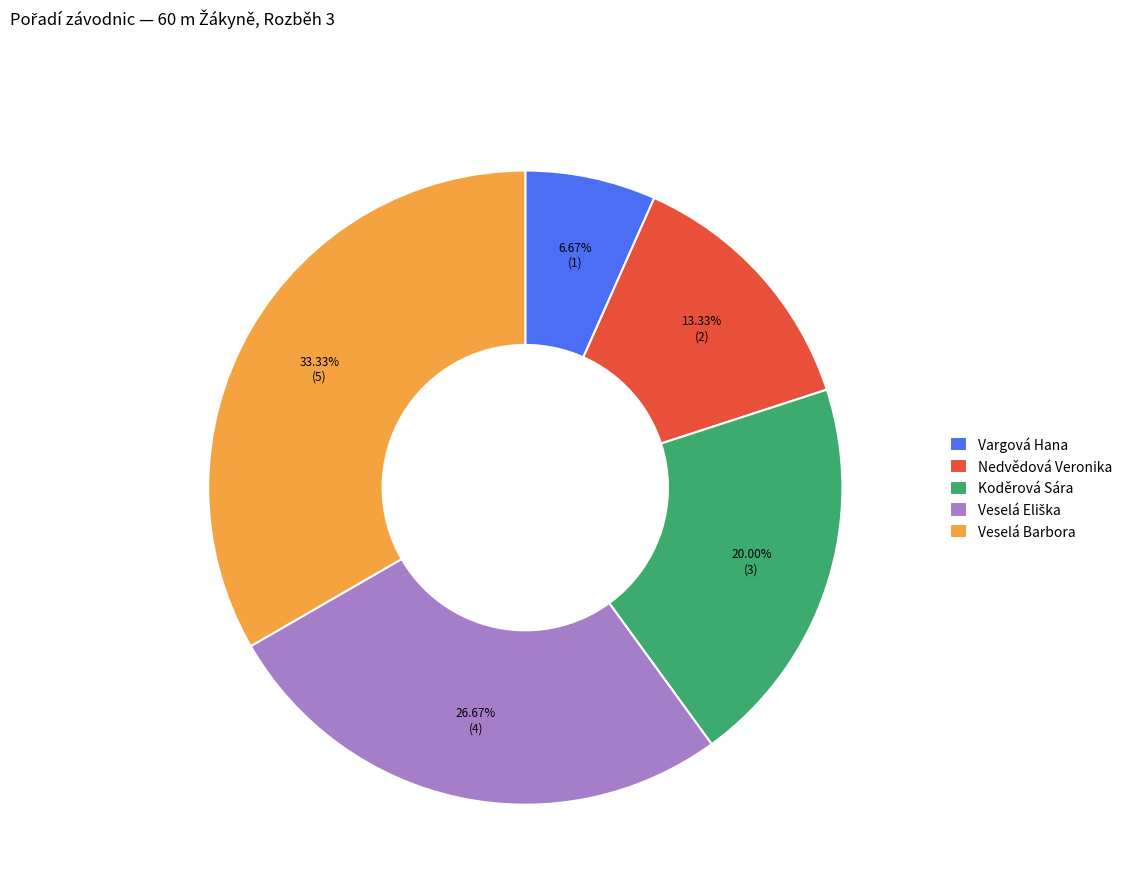

Is there a majority slice in this chart?

No